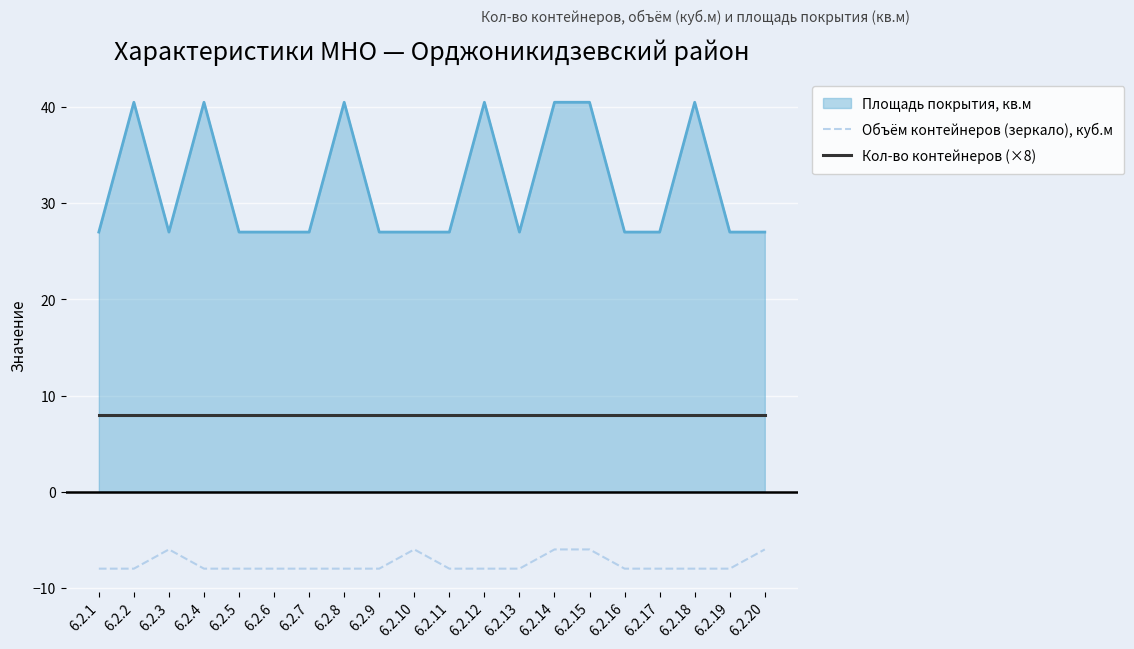

Is the value of Объём контейнеров (зеркало), куб.м at 6.2.9 greater than the value of Площадь покрытия, кв.м at 6.2.17?

No